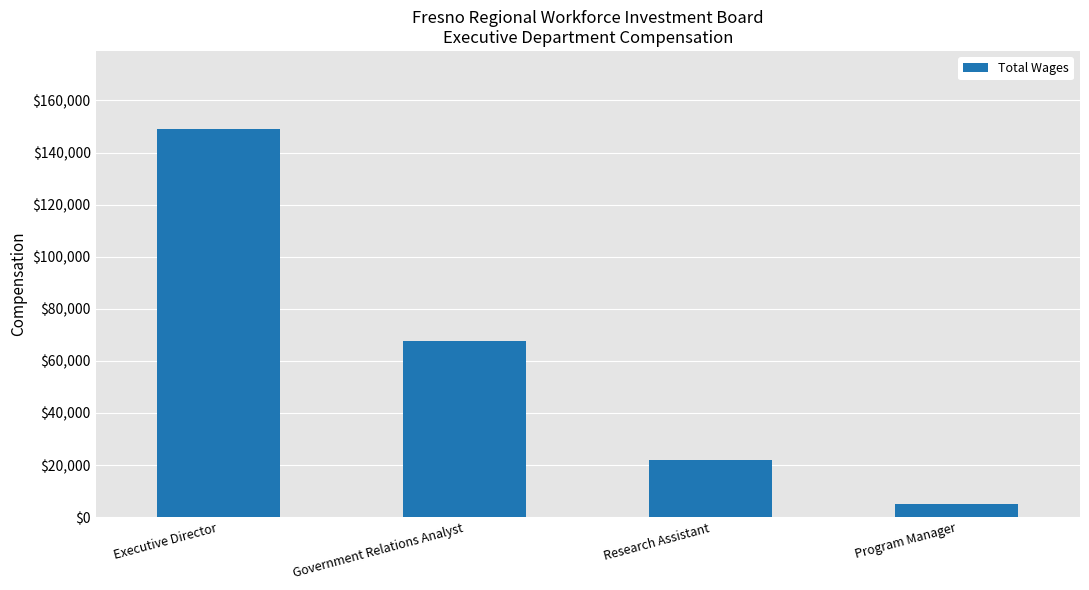

List the labels in order of value, smallest first.

Program Manager, Research Assistant, Government Relations Analyst, Executive Director